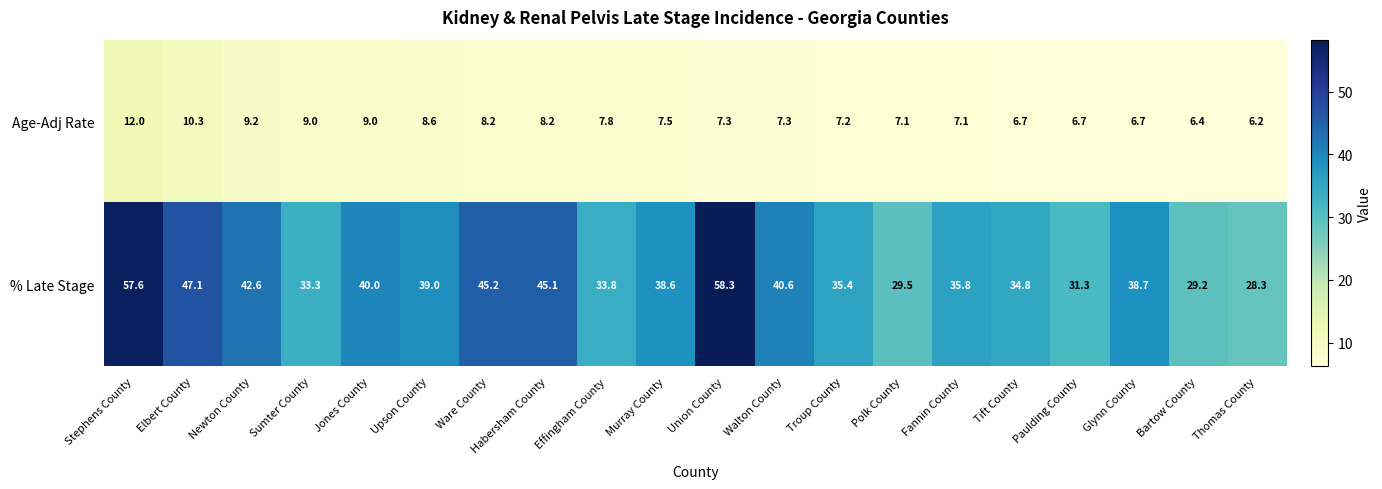

How many data points does each series have?

20